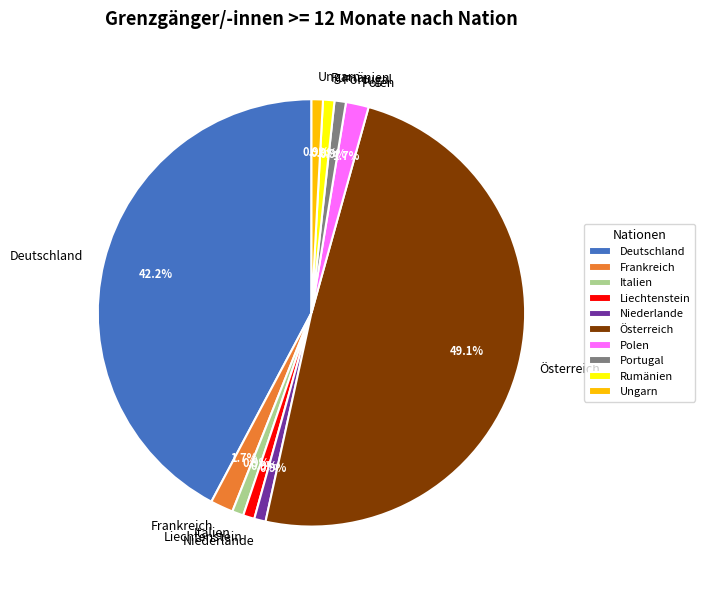

Is Polen the majority of the pie?

No